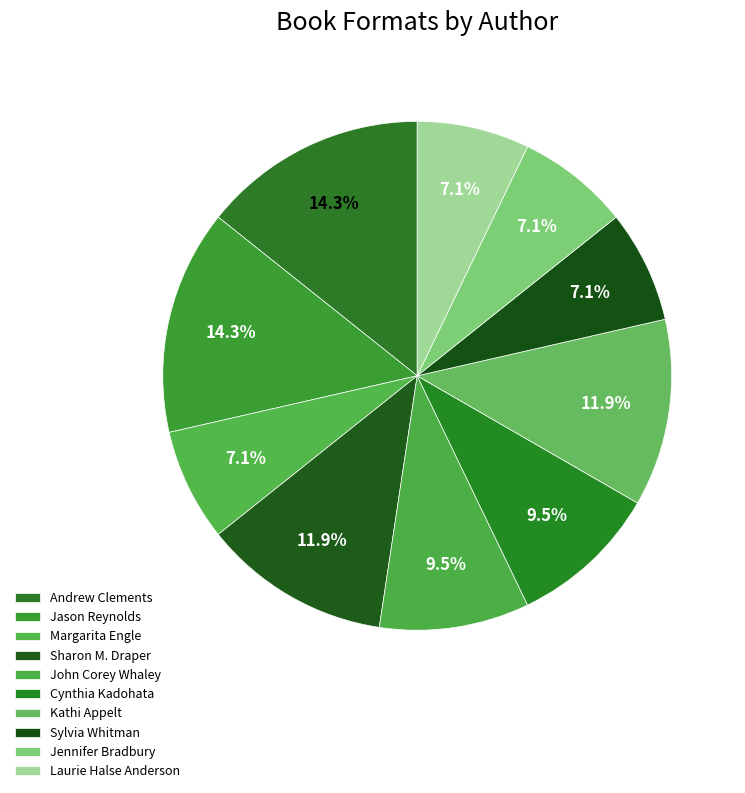

To the nearest percent, what is the average slice percentage?

10%